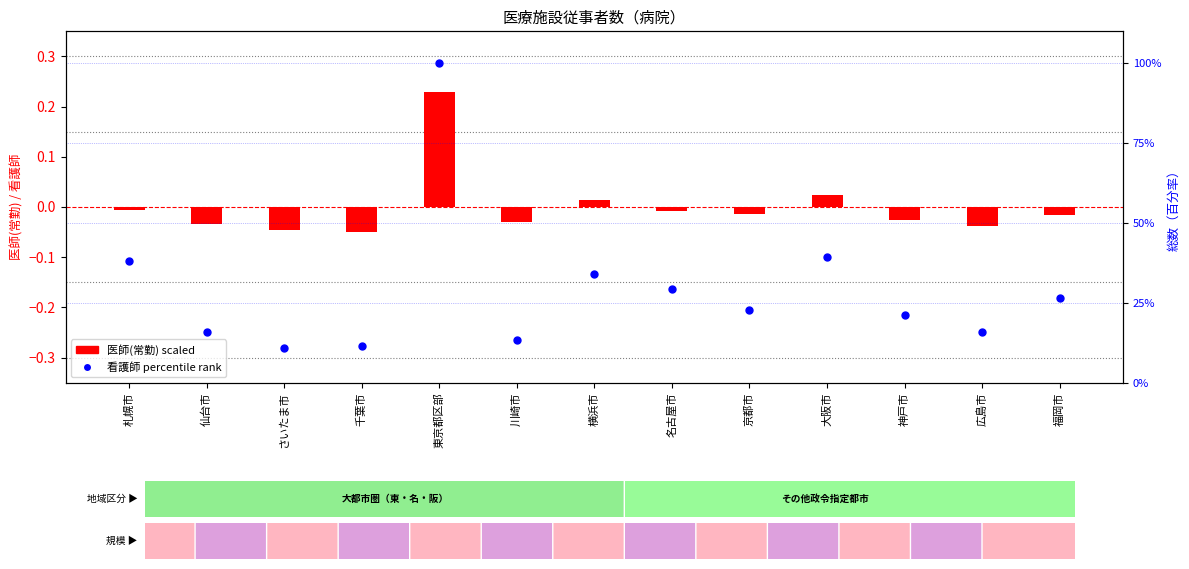

Which series has the largest total across all categories?

看護師 percentile rank